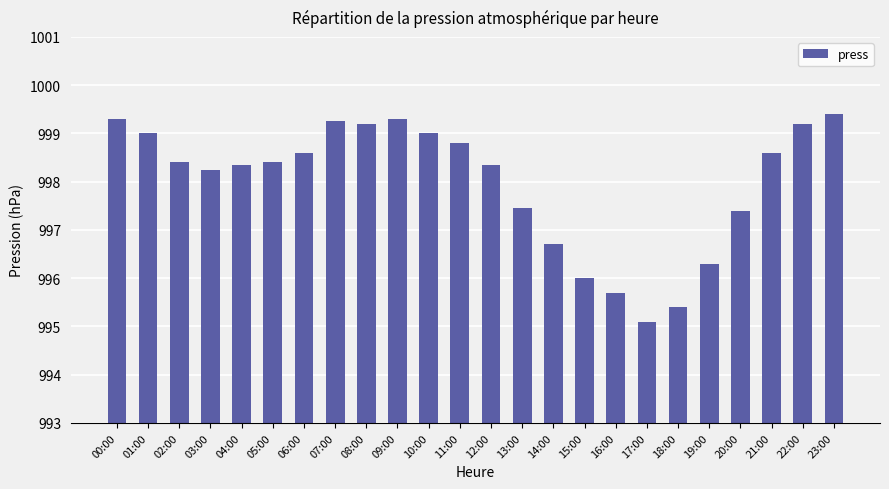

The value at 13:00 is 997.5. True or false?

True